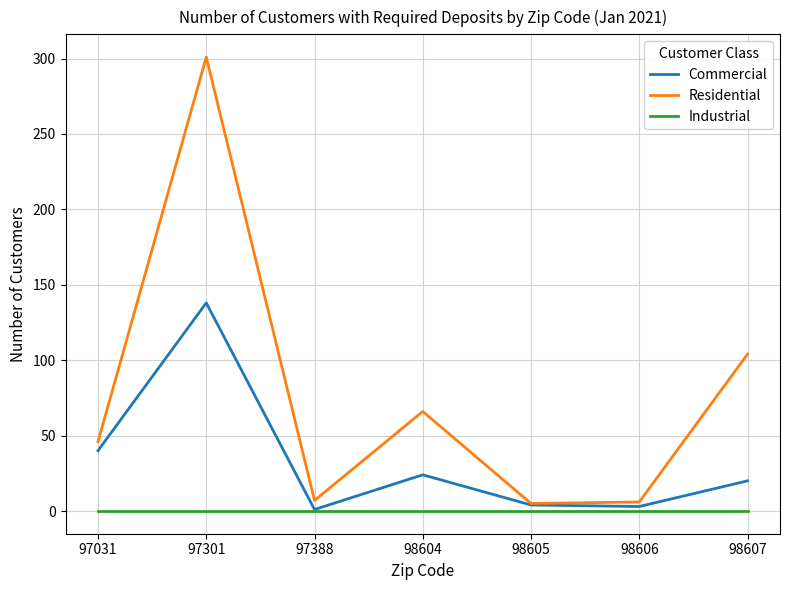

At how many categories does at least one series exceed 139?

1